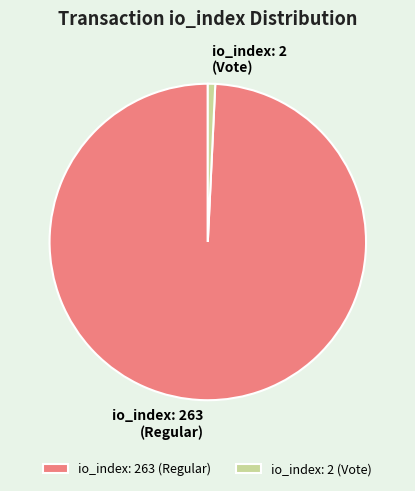

True or false: io_index: 263 (Regular) accounts for 89% of the total.

False